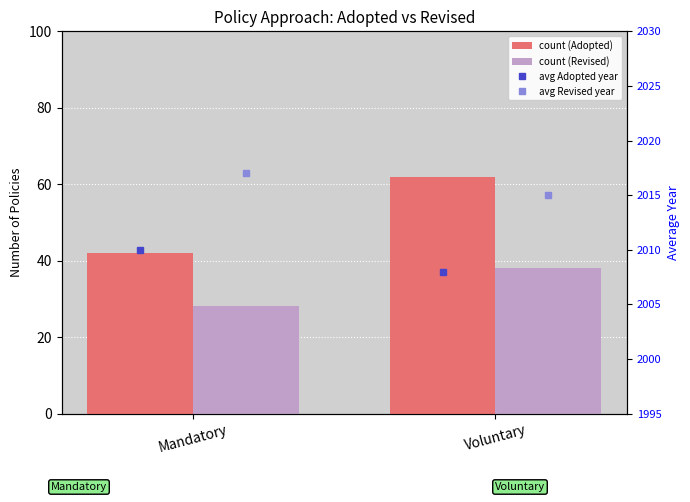

True or false: count (Adopted) has a value of 62 at Voluntary.

True